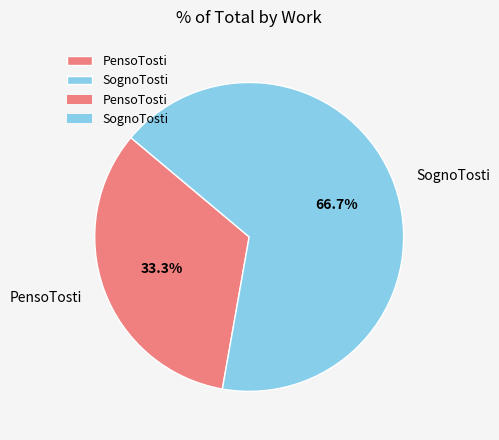

Which slice is the largest?

SognoTosti